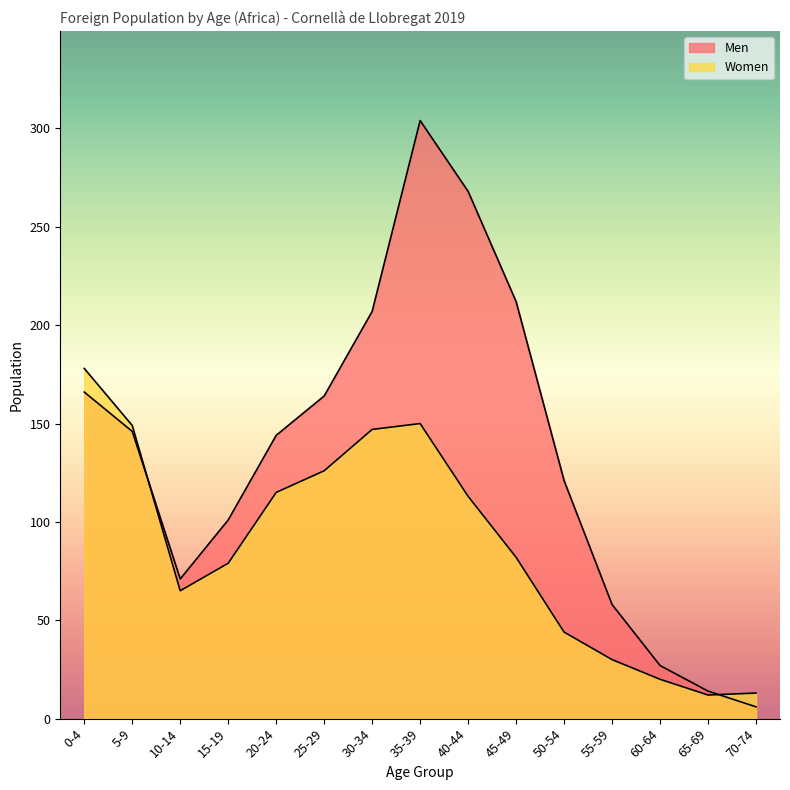

How many intersections are there between Women and Men?

2